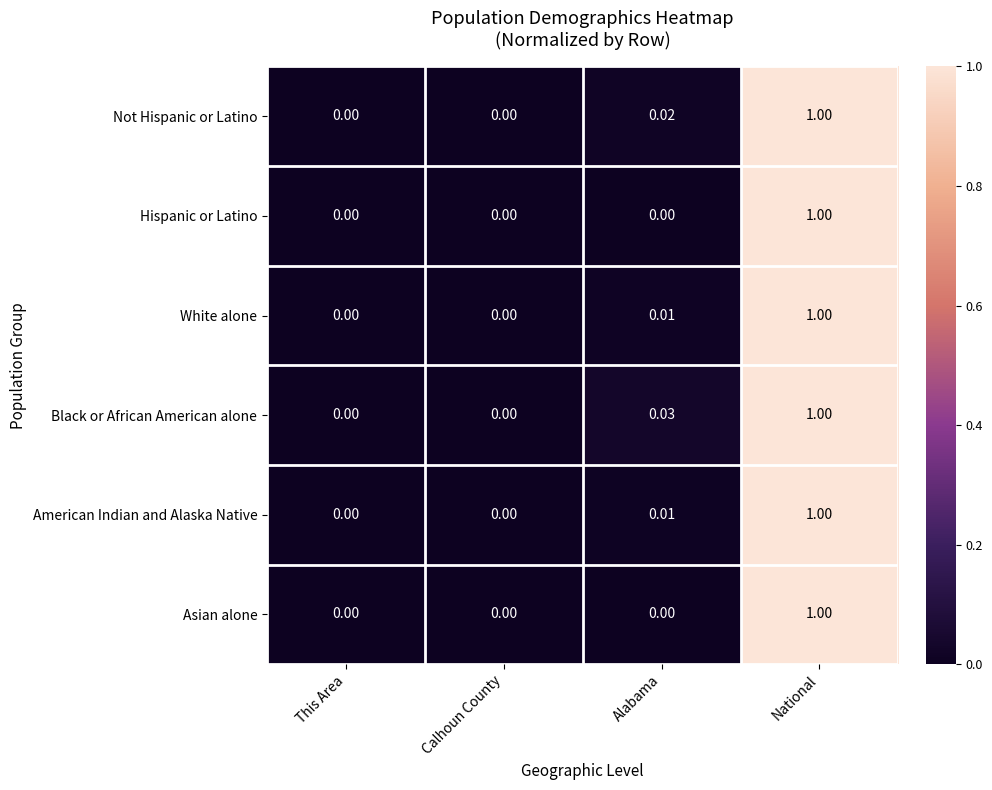

How many values in Black or African American alone are above zero?

2